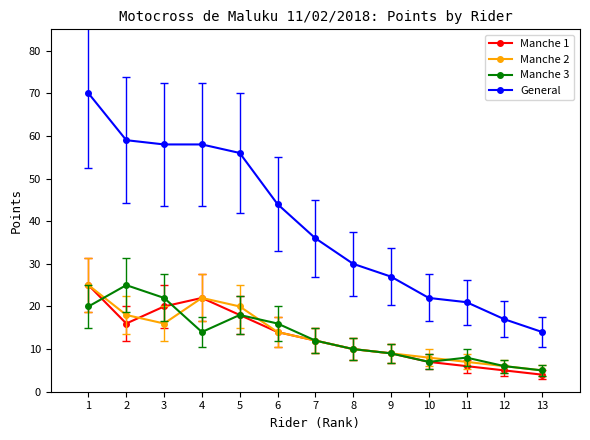

At which category does Manche 2 reach its first local peak?

4